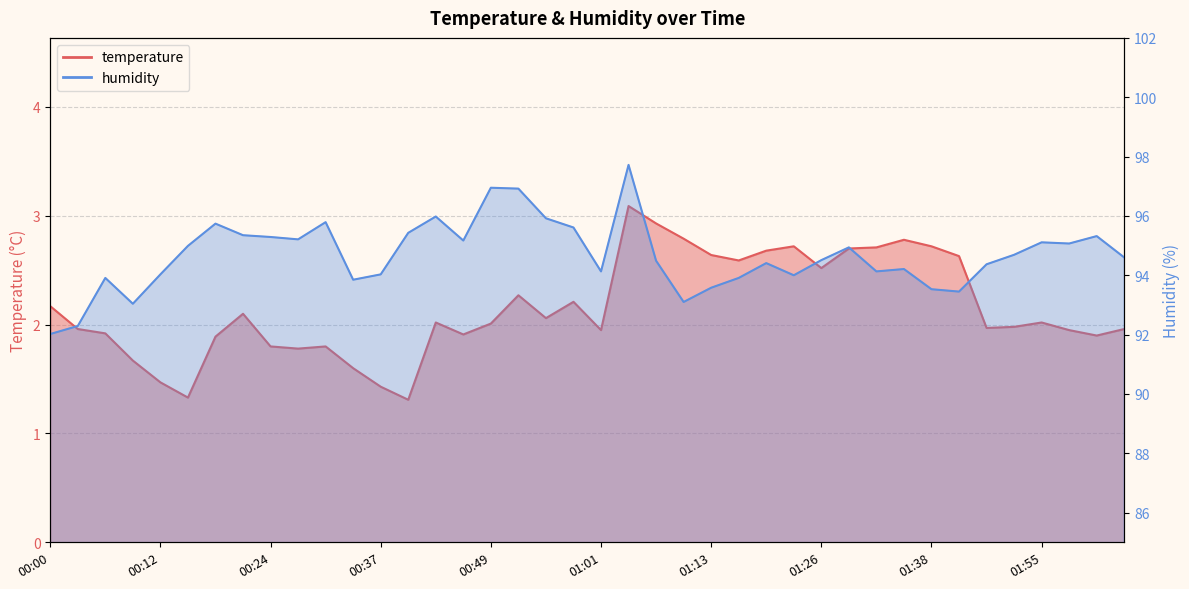

At which label does humidity reach its peak?

01:04